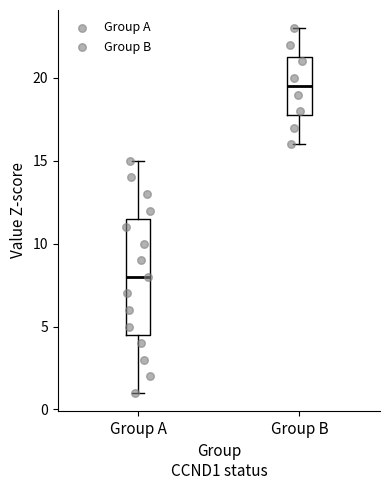

Reading left to right, transcribe this box plot: for each box, give where its median line is, the range the box spans, and where its two whiskers end, as read against the y-axis. The values are not printed on the chart, so give them approximately, as read against the axis.

Group A: median 8.0, box 4.5 to 11.5, whiskers 1.0 to 15.0
Group B: median 19.5, box 18.0 to 21.5, whiskers 16.0 to 23.0